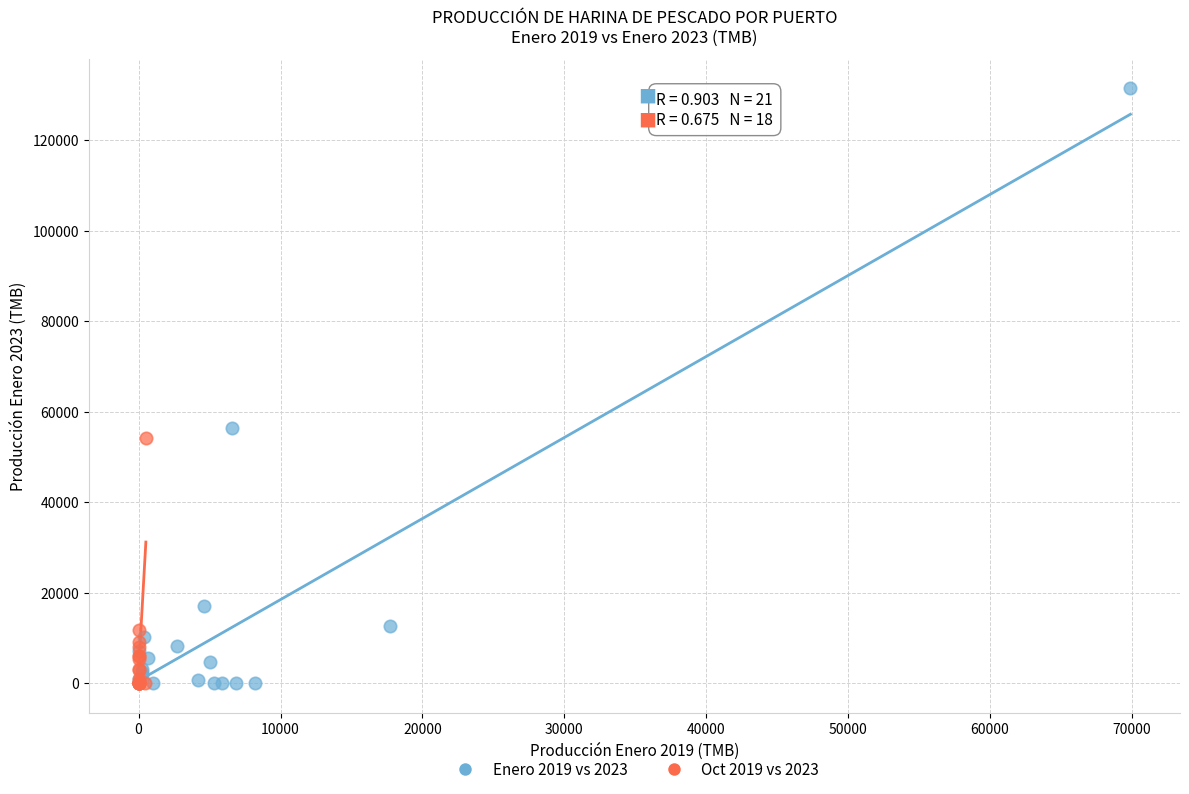

Which series has the widest spread of Y values?

Enero 2019 vs 2023